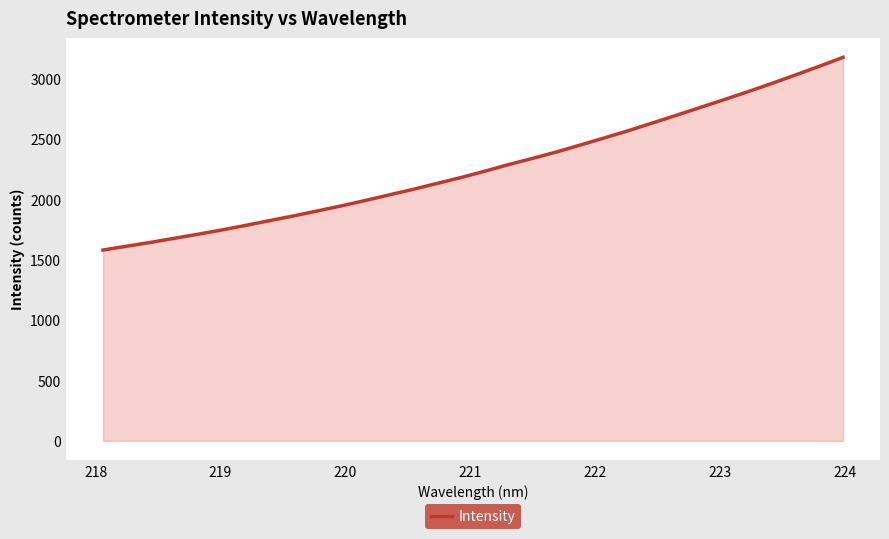

What is the smallest value displayed?

1581.3